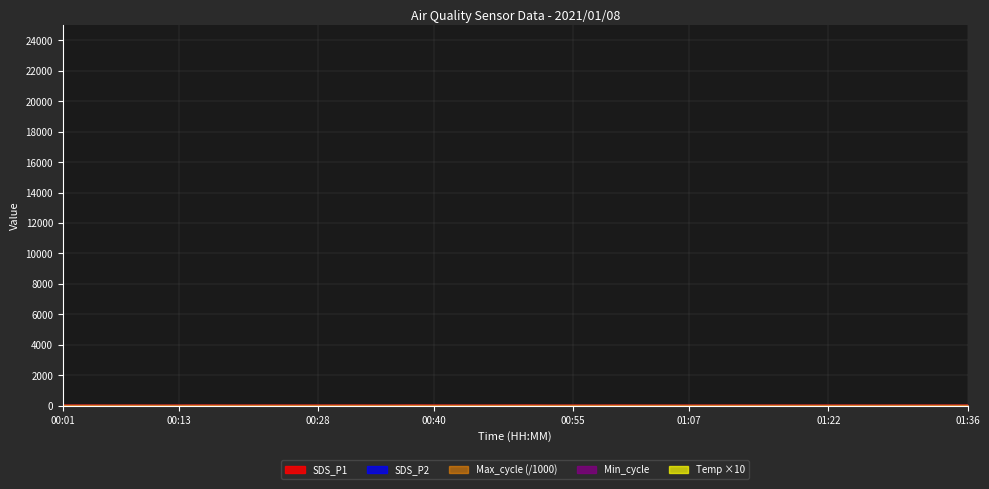

Count the Max_cycle values in the range 20 to 21.

40